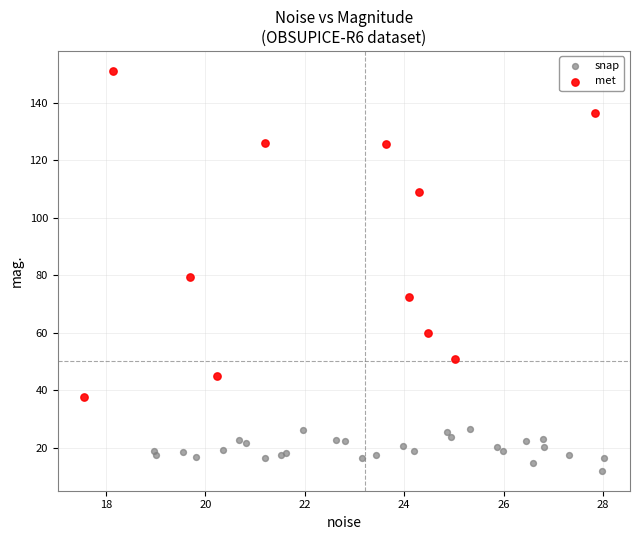

Which series contains the highest Y value?

met